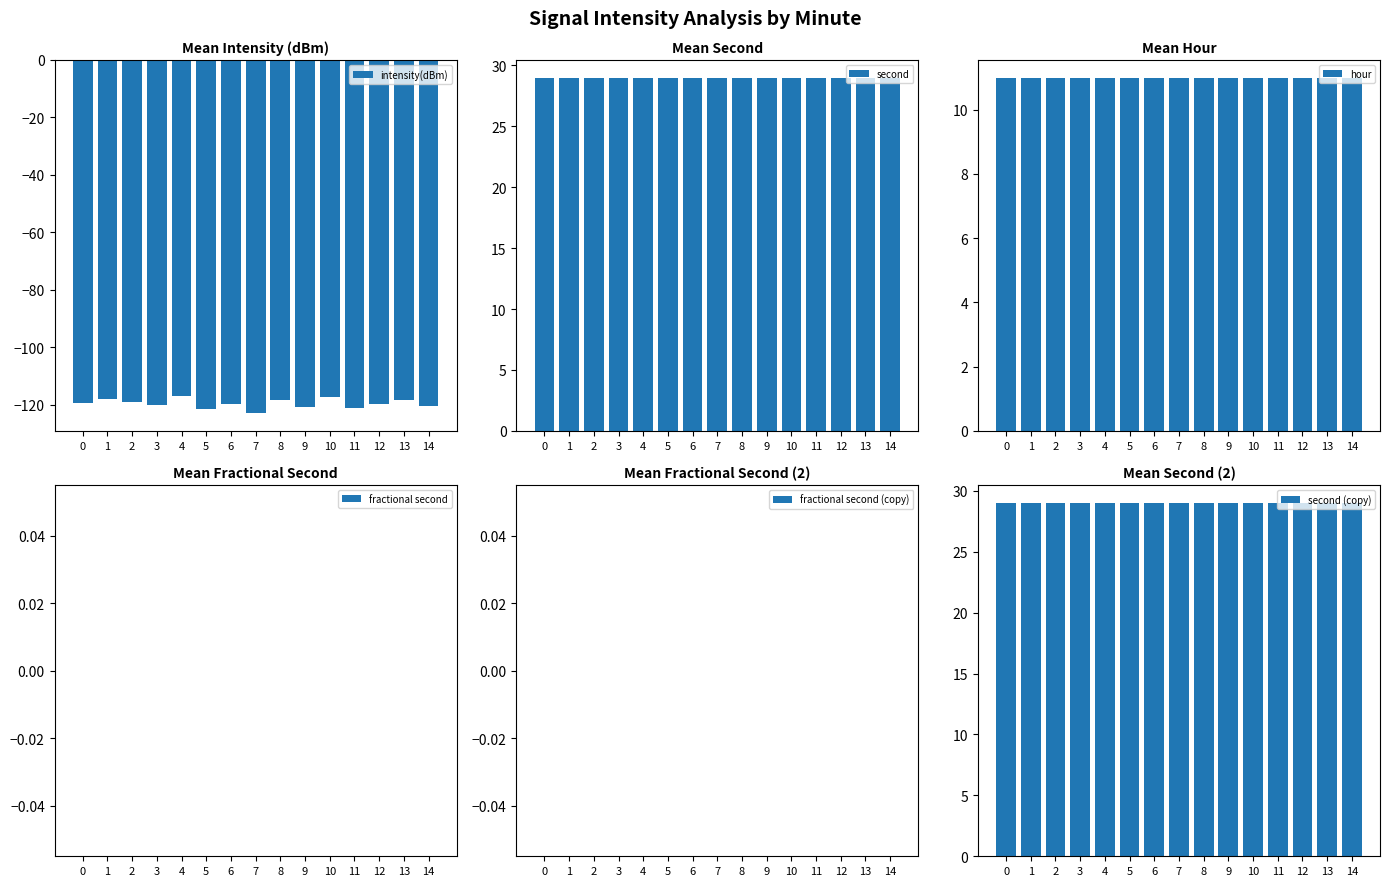

Count the number of categories in the chart.

15